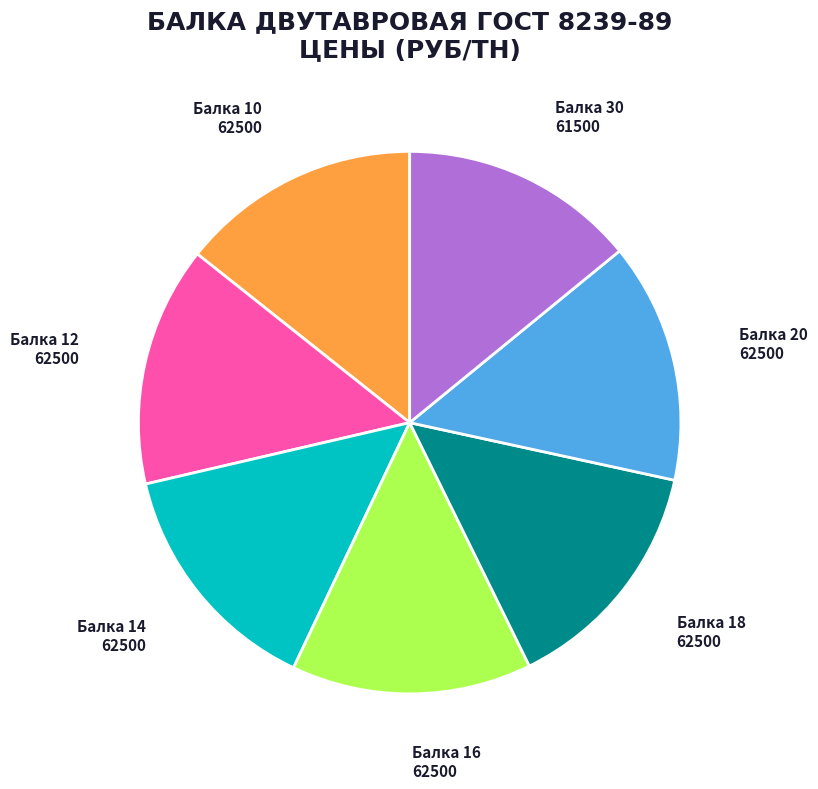

Is the sum of Балка 18 and Балка 30 greater than half?

No